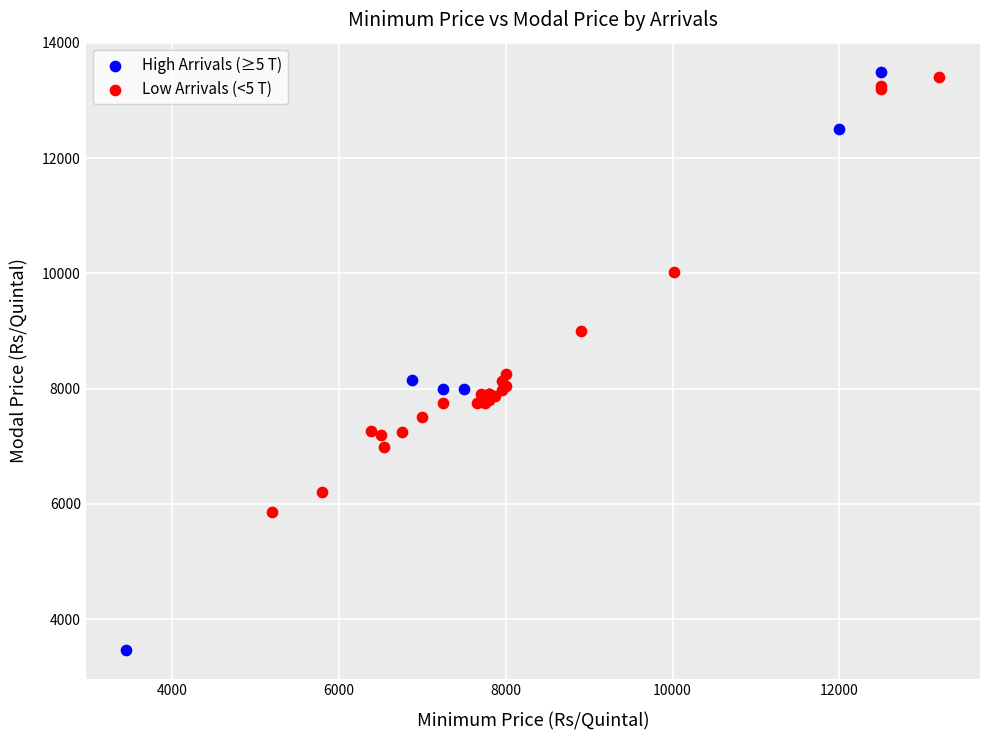

Which series contains the lowest Y value?

High Arrivals (≥5 T)